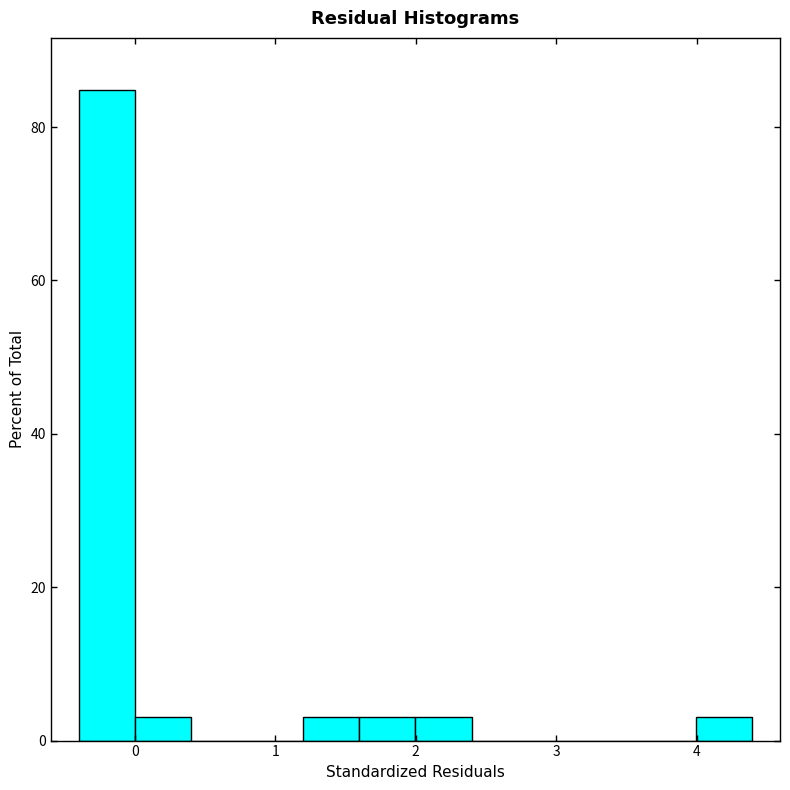

Read against the x-axis, roughly where is the centre of the tallest bar?

-0.2